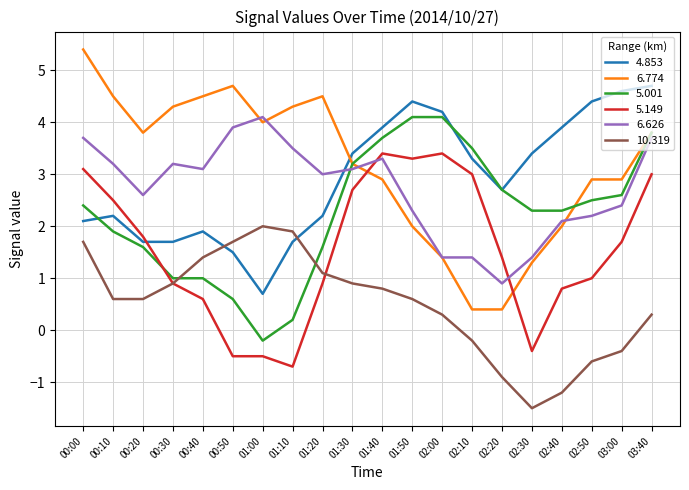

True or false: 5.001 has a value of 0.7 at 00:00.

False